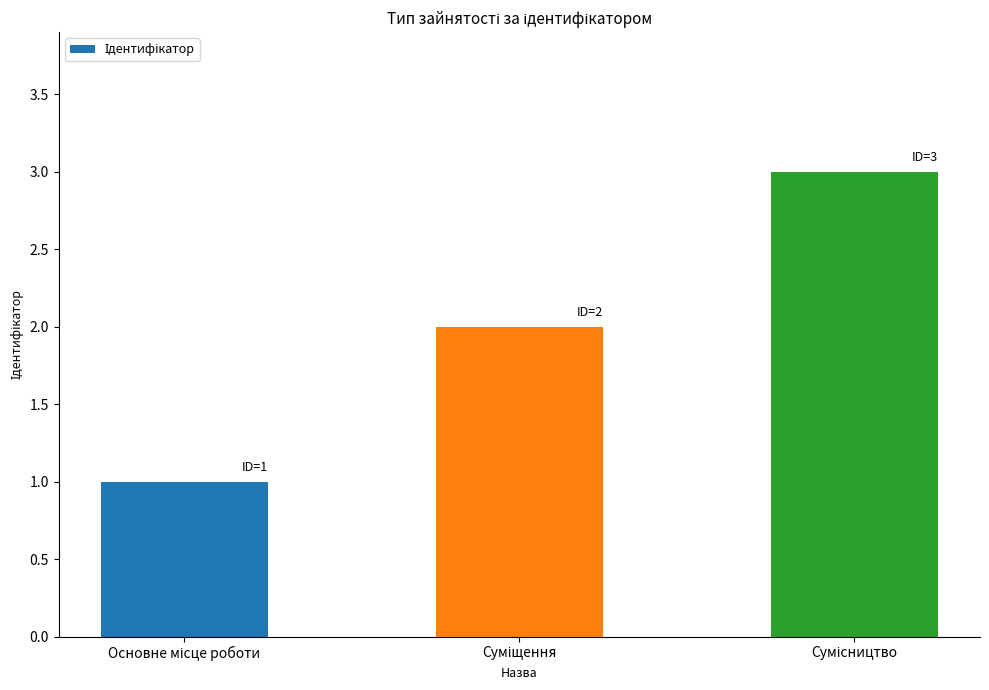

What is the maximum value shown in the chart?

3